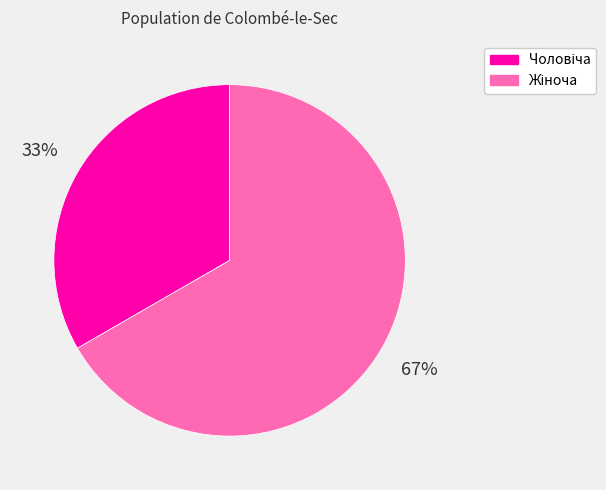

Does any single category account for the majority?

Yes